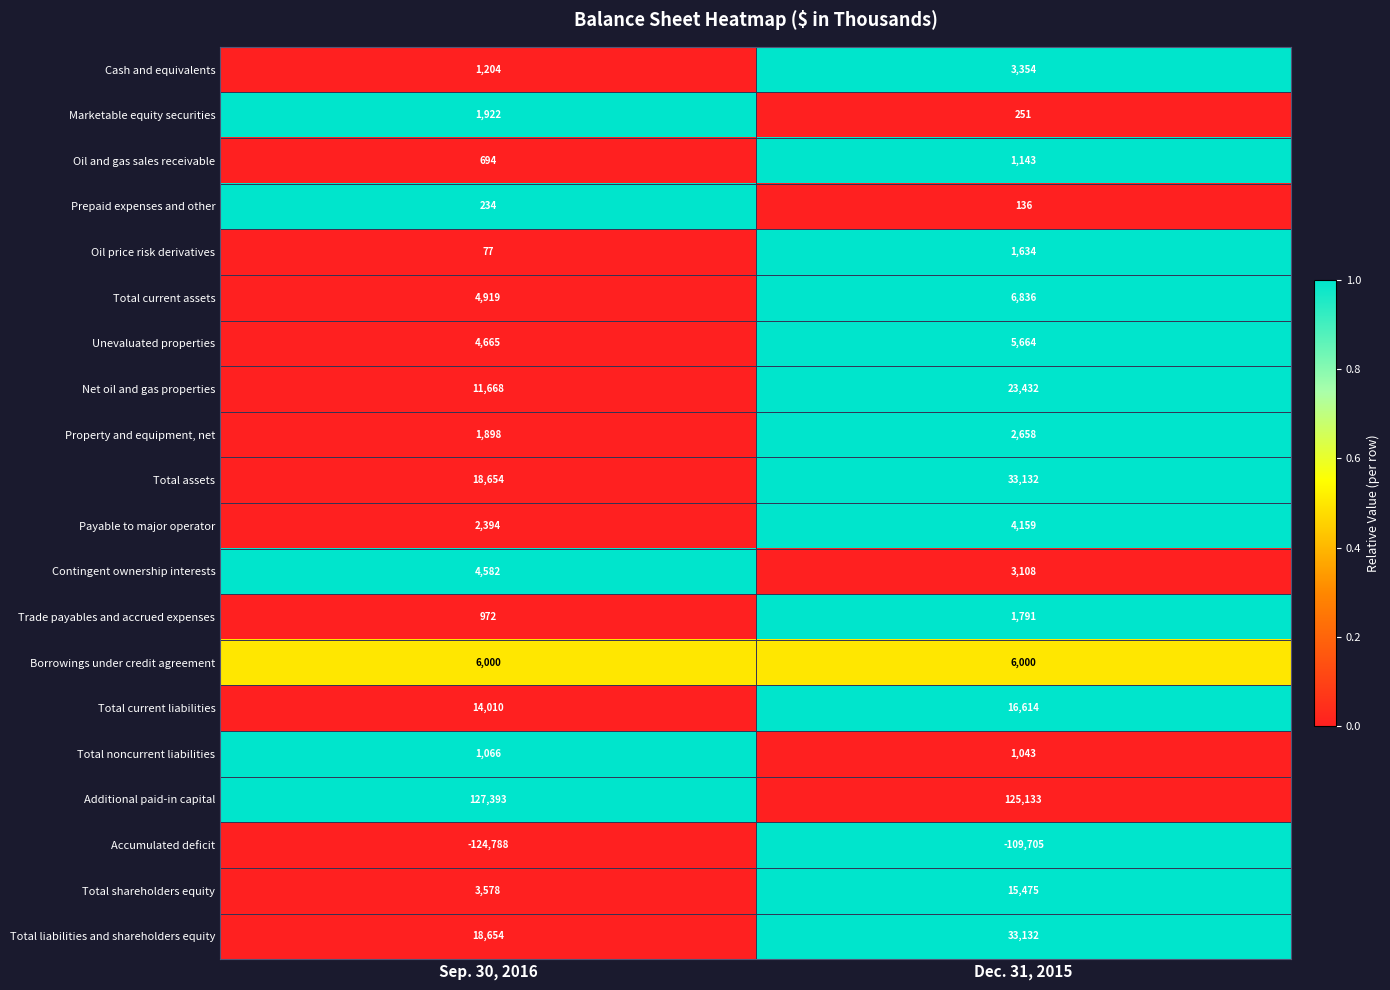

What is the total value across all series at Dec. 31, 2015?

174990